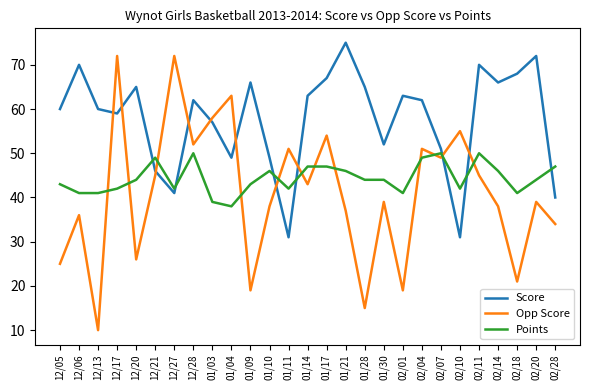

What is the smallest value displayed?

10